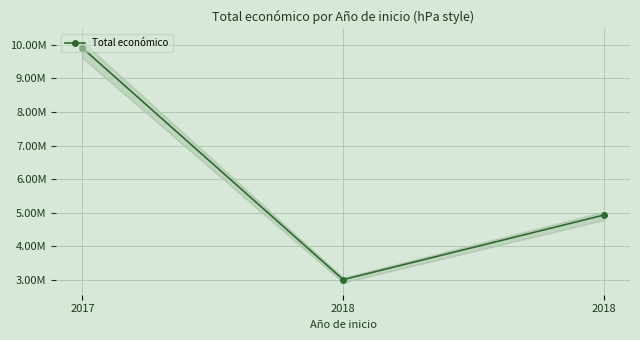

The value at 2018 is 4934241. True or false?

True